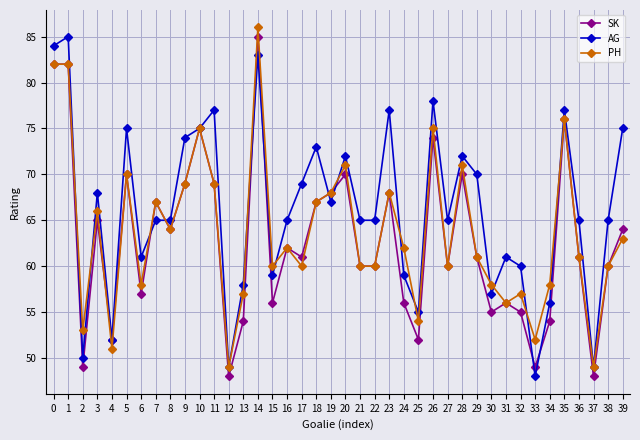

How many series are shown in this chart?

3